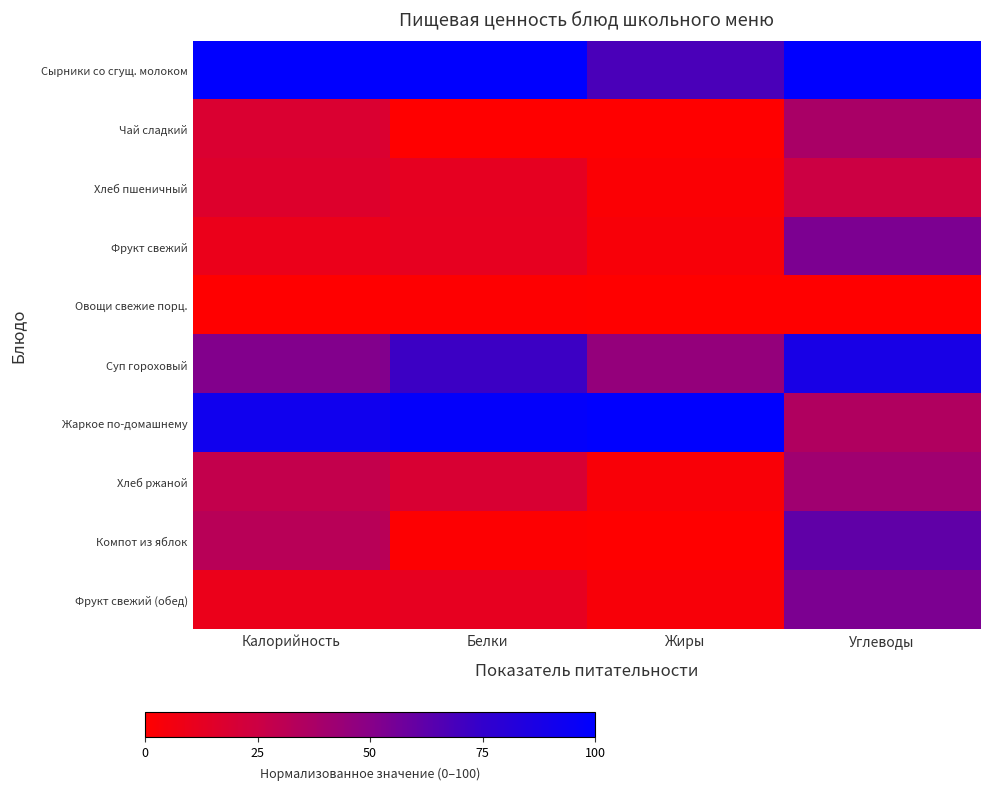

Which series has the largest total across all categories?

Сырники со сгущ. молоком